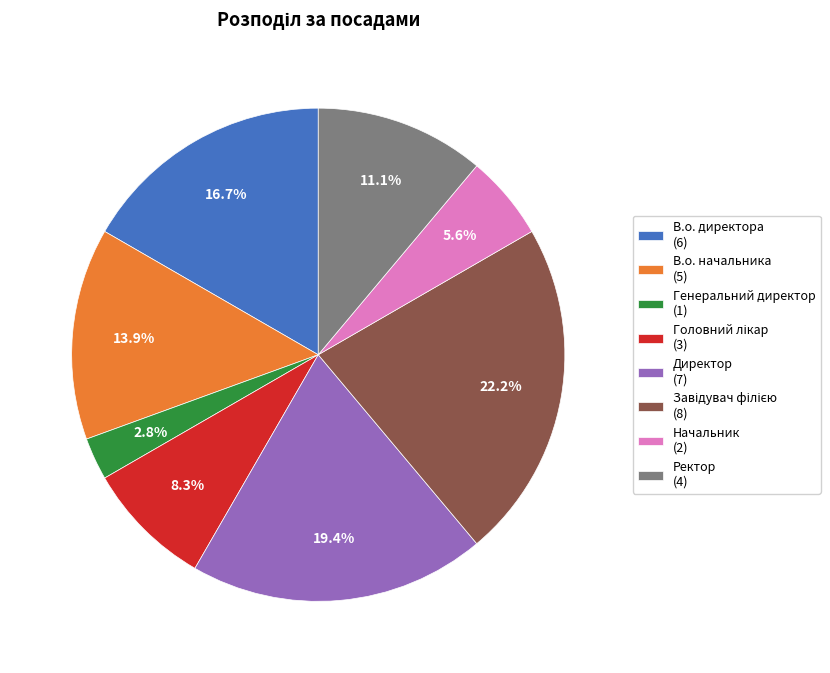

Does any single category account for the majority?

No